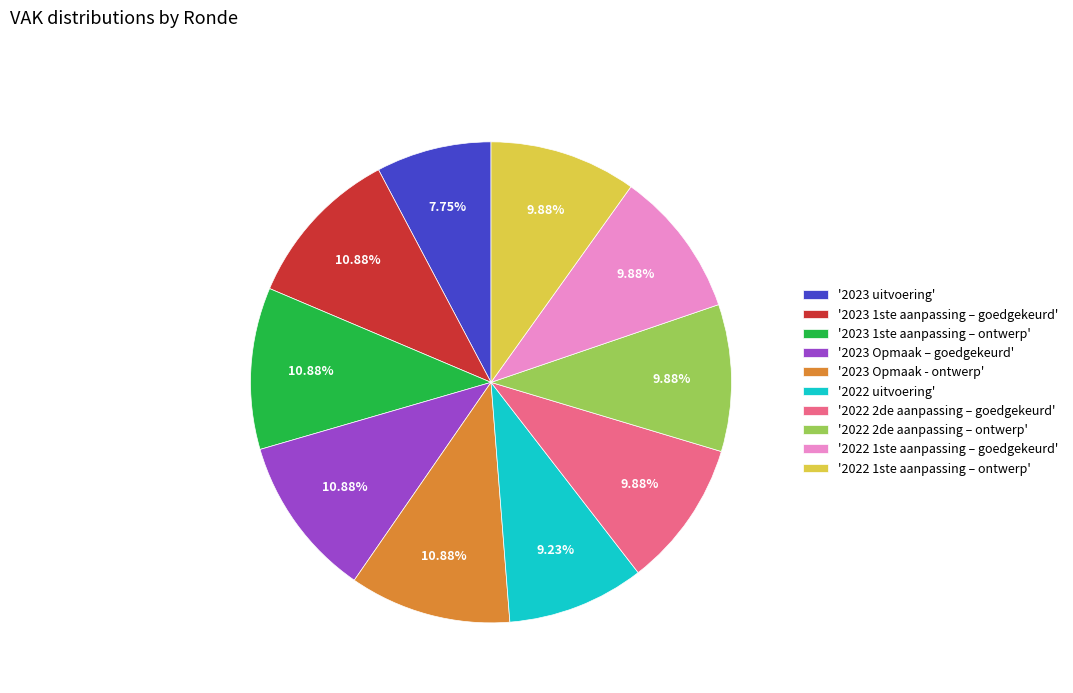

Is there any slice that represents more than half of the pie?

No